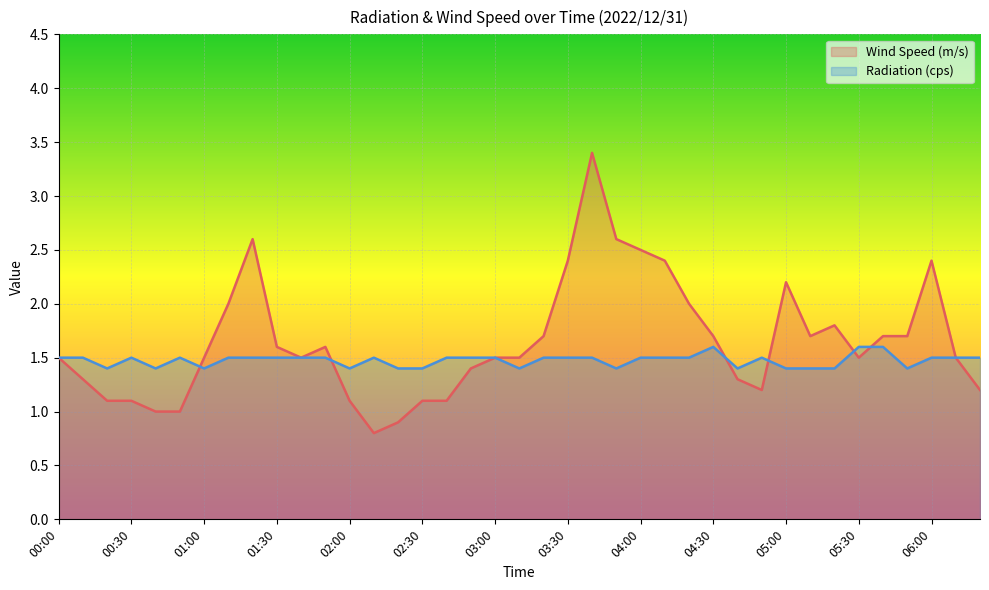

Is it true that Wind Speed (m/s) equals 1.5 at 01:00?

True